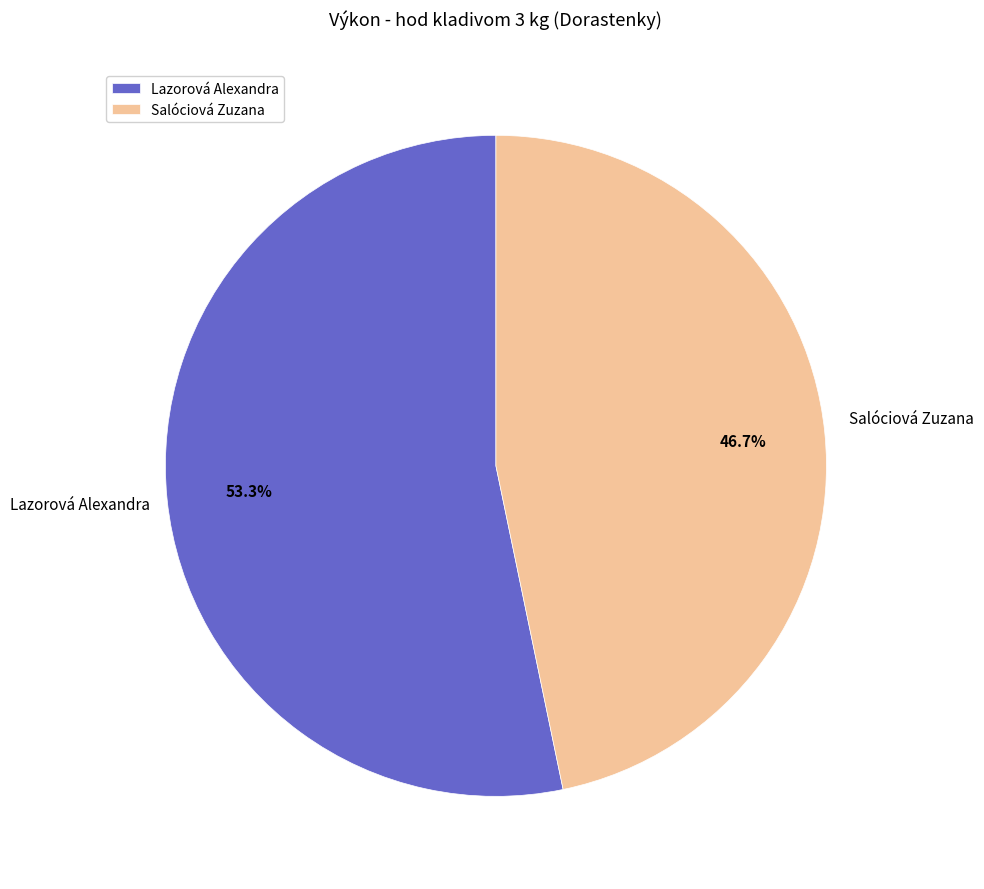

Rank the categories by value from highest to lowest.

Lazorová Alexandra, Salóciová Zuzana